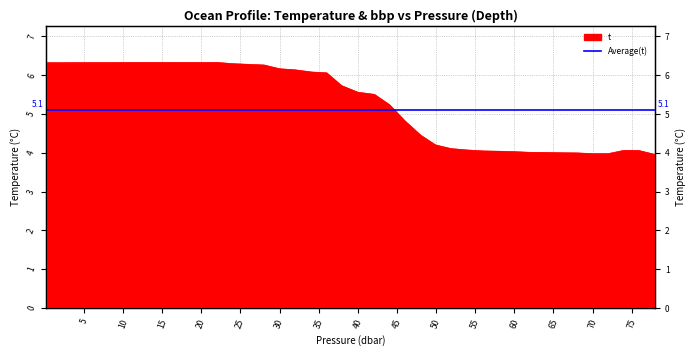

What is the approximate value at 64.0?

4.0